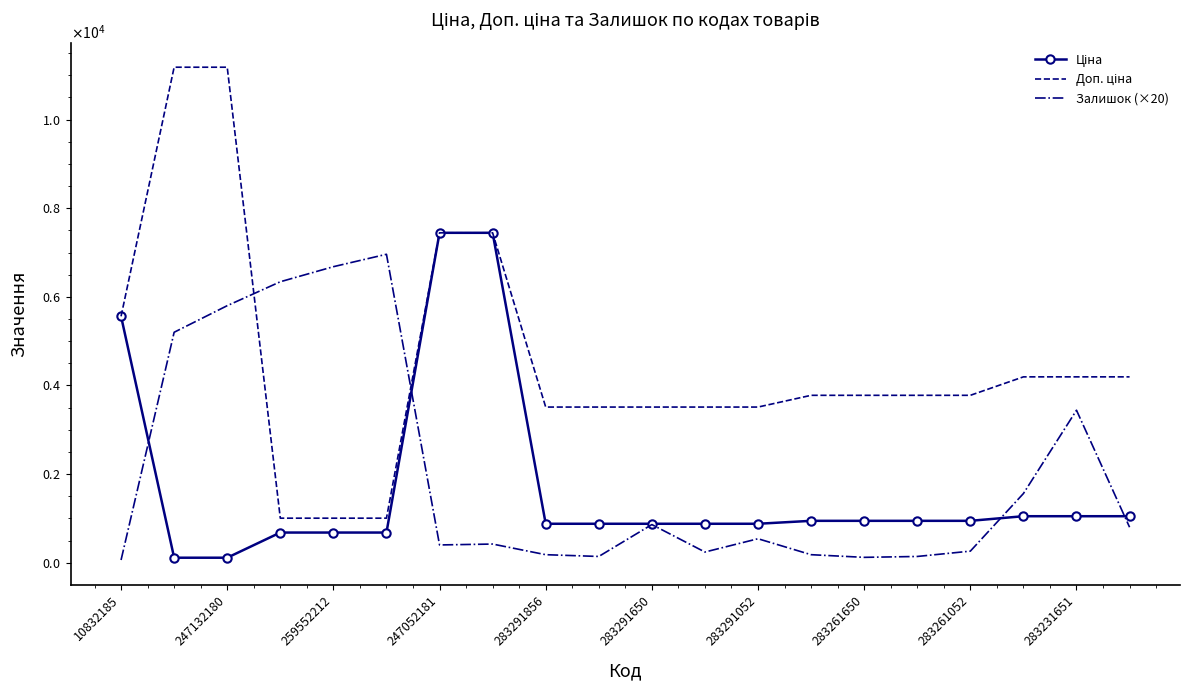

Which label corresponds to the smallest value in the chart?

10832185